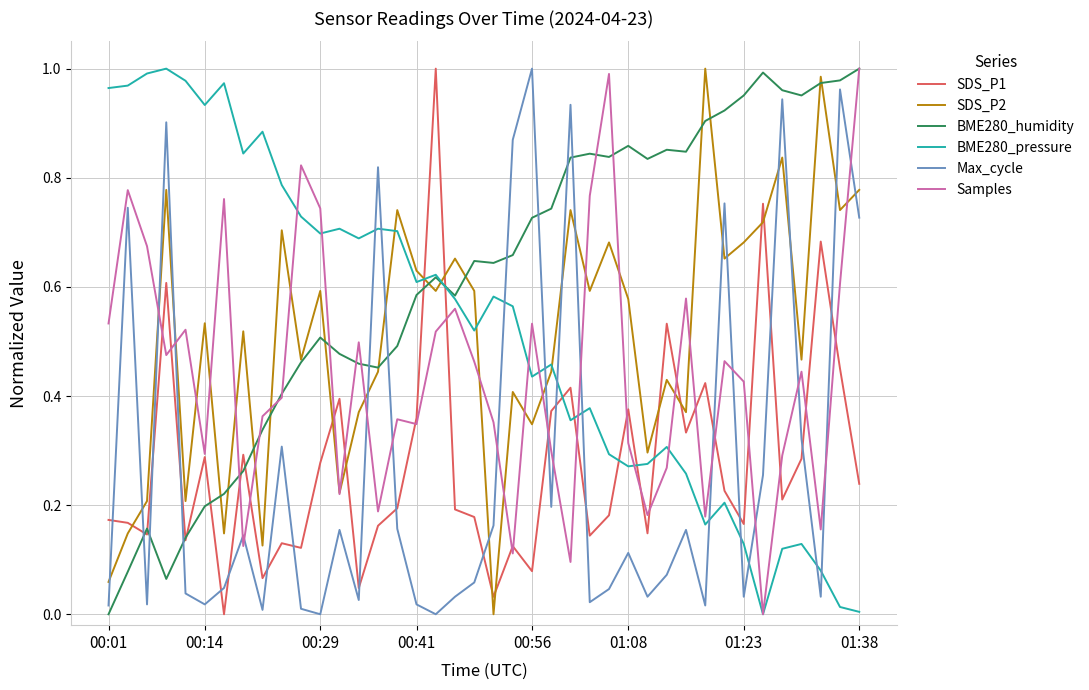

Which series ends up on top after the final intersection of SDS_P1 and BME280_pressure?

SDS_P1